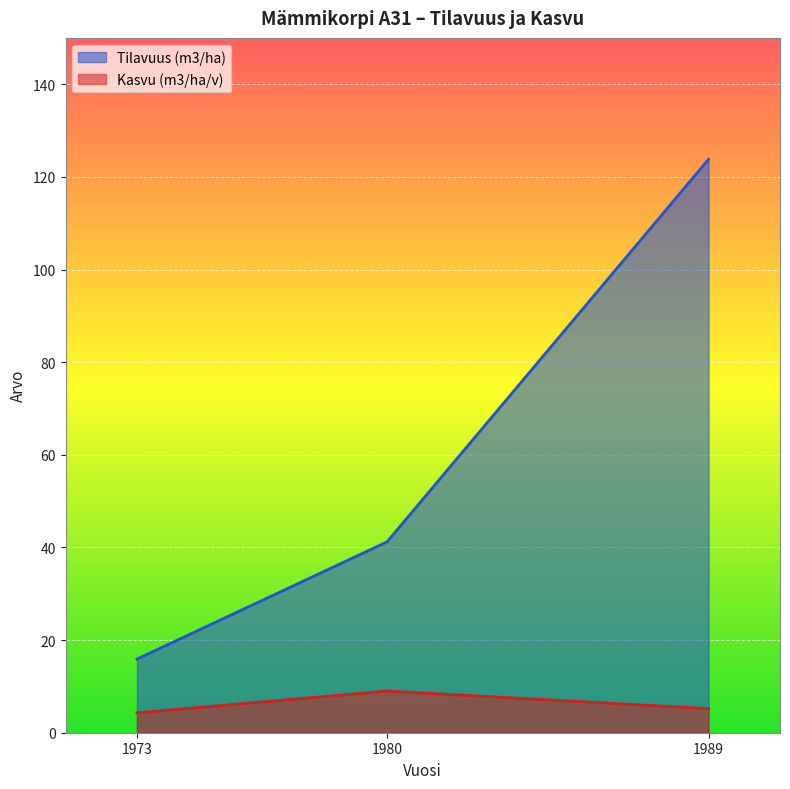

List the labels in order of Kasvu (m3/ha/v) value, smallest first.

1973, 1989, 1980